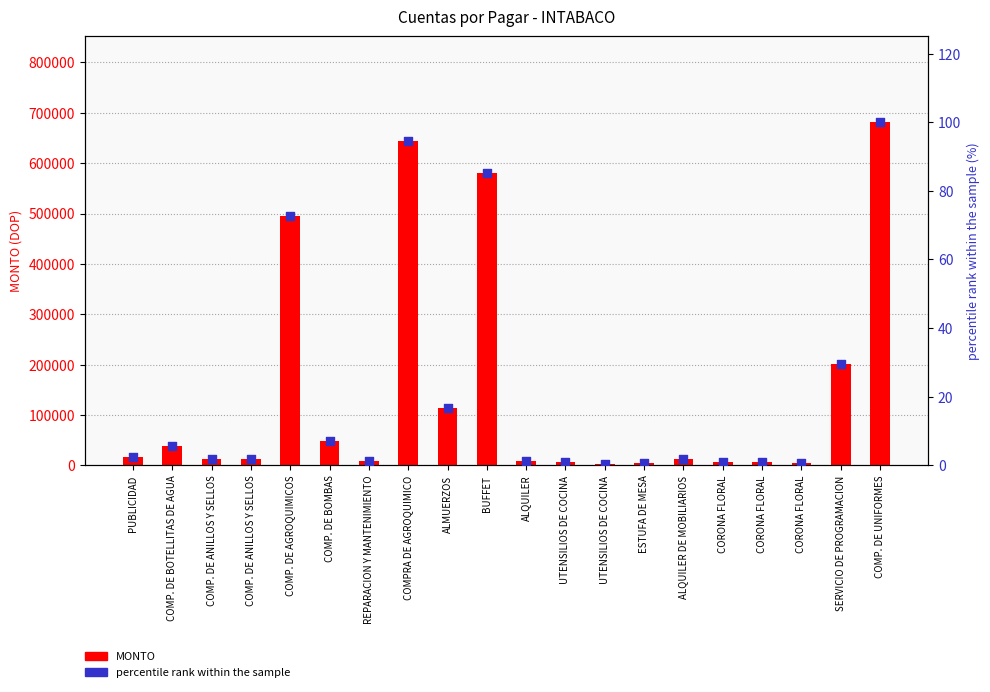

What is the total value across all series at UTENSILIOS DE COCINA?

6234.9